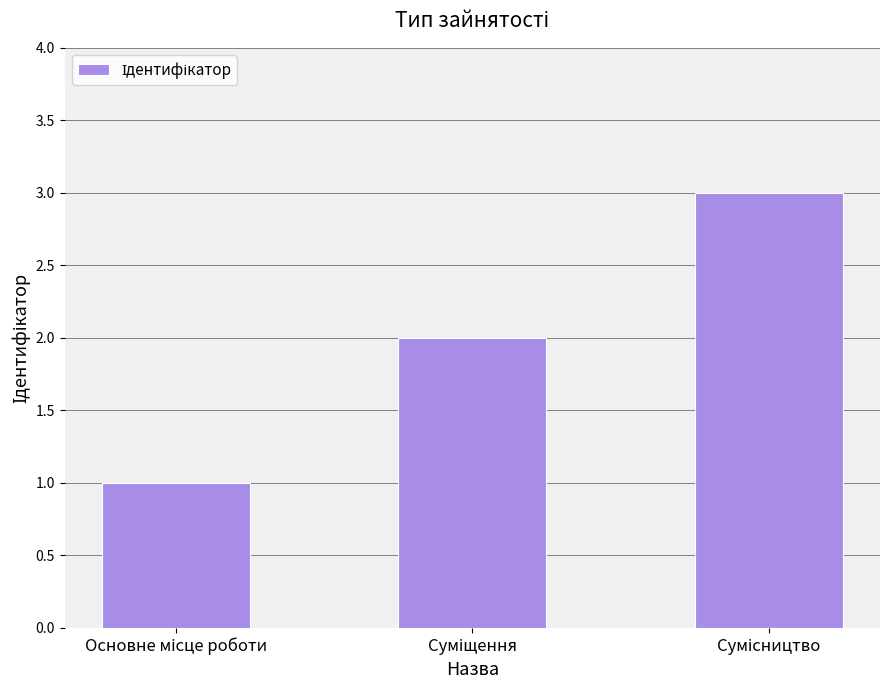

What is the sum of all values?

6